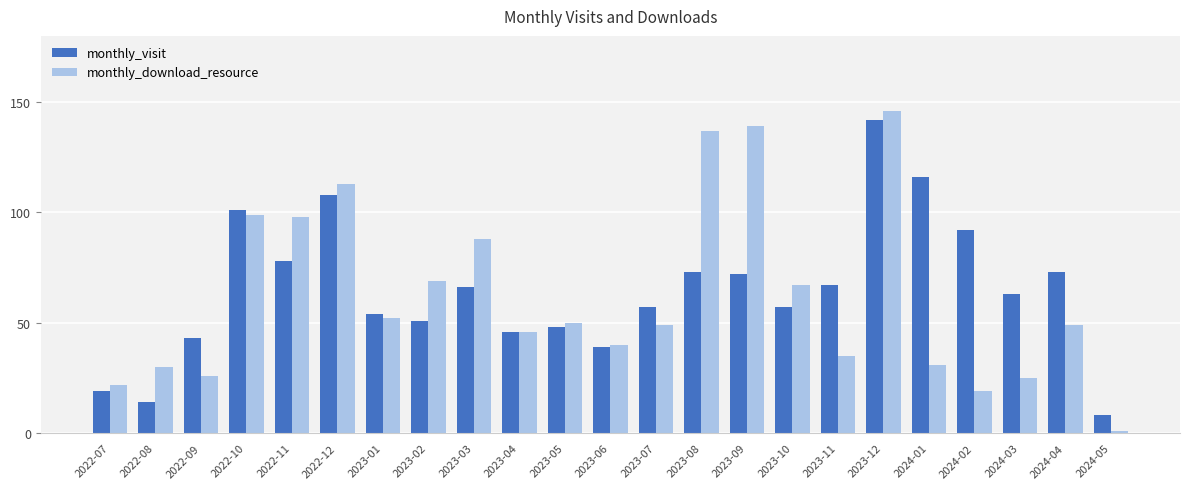

Reading left to right, transcribe all the data shown in this chart.

monthly_visit: 2022-07=19	2022-08=14	2022-09=43	2022-10=101	2022-11=78	2022-12=108	2023-01=54	2023-02=51	2023-03=66	2023-04=46	2023-05=48	2023-06=39	2023-07=57	2023-08=73	2023-09=72	2023-10=57	2023-11=67	2023-12=142	2024-01=116	2024-02=92	2024-03=63	2024-04=73	2024-05=8
monthly_download_resource: 2022-07=22	2022-08=30	2022-09=26	2022-10=99	2022-11=98	2022-12=113	2023-01=52	2023-02=69	2023-03=88	2023-04=46	2023-05=50	2023-06=40	2023-07=49	2023-08=137	2023-09=139	2023-10=67	2023-11=35	2023-12=146	2024-01=31	2024-02=19	2024-03=25	2024-04=49	2024-05=1